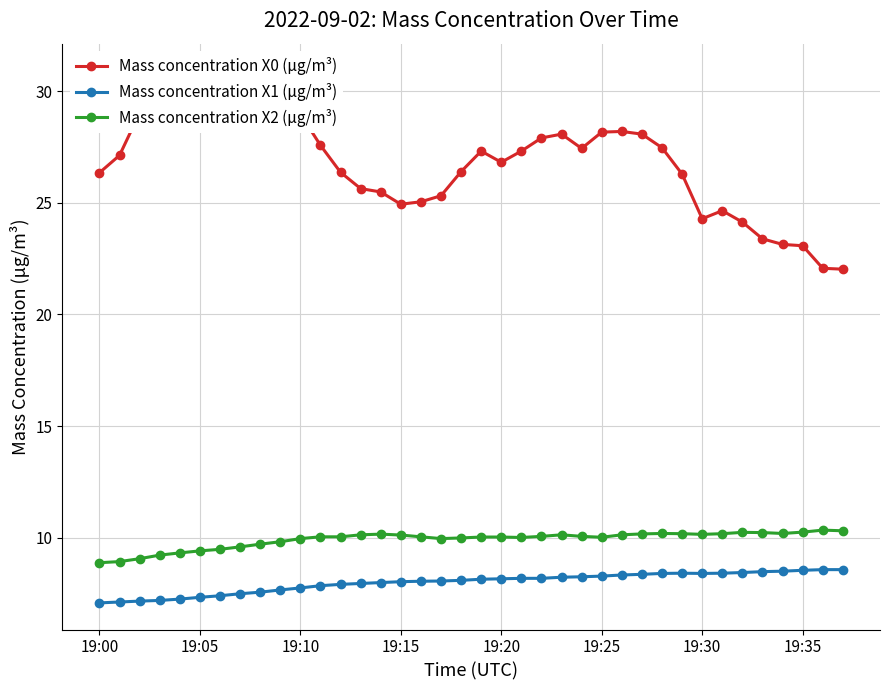

In Mass concentration X2 (μg/m³), how many points are higher than both neighbors (excluding endpoints)?

5